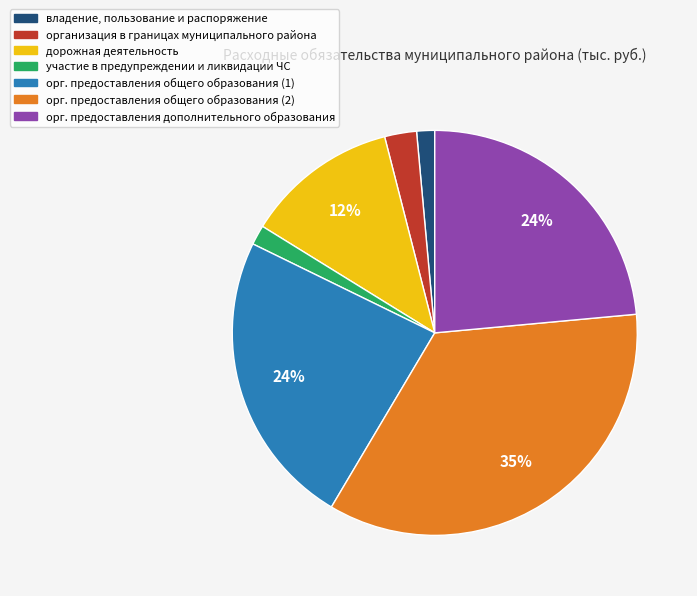

Is there a majority slice in this chart?

No